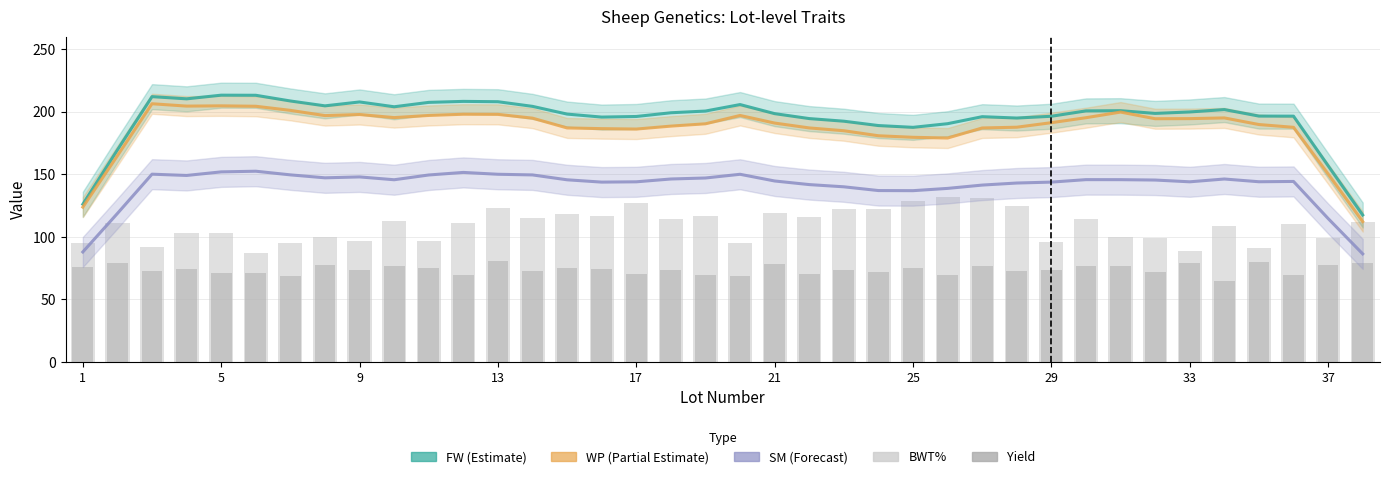

Between 9 and 17, which series saw the biggest shift?

BWT%